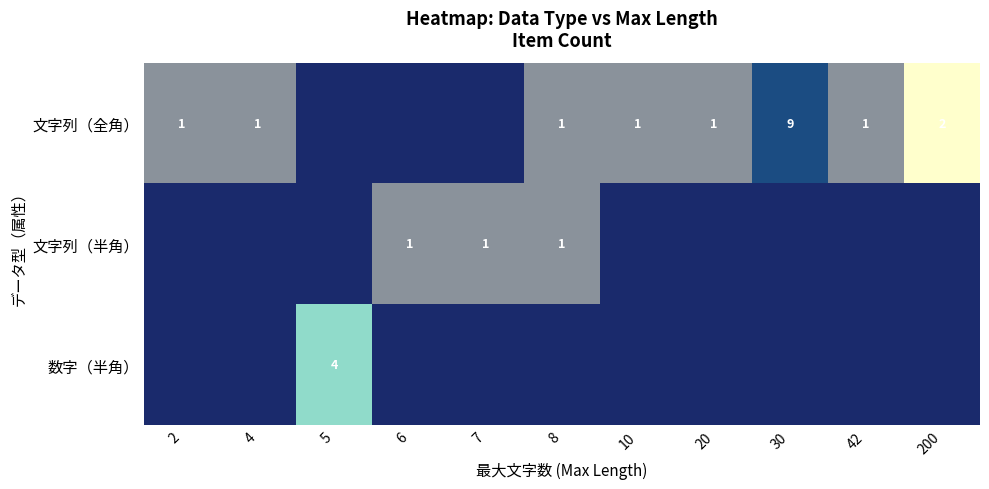

True or false: 文字列（全角） has a value of 1 at 4.

True